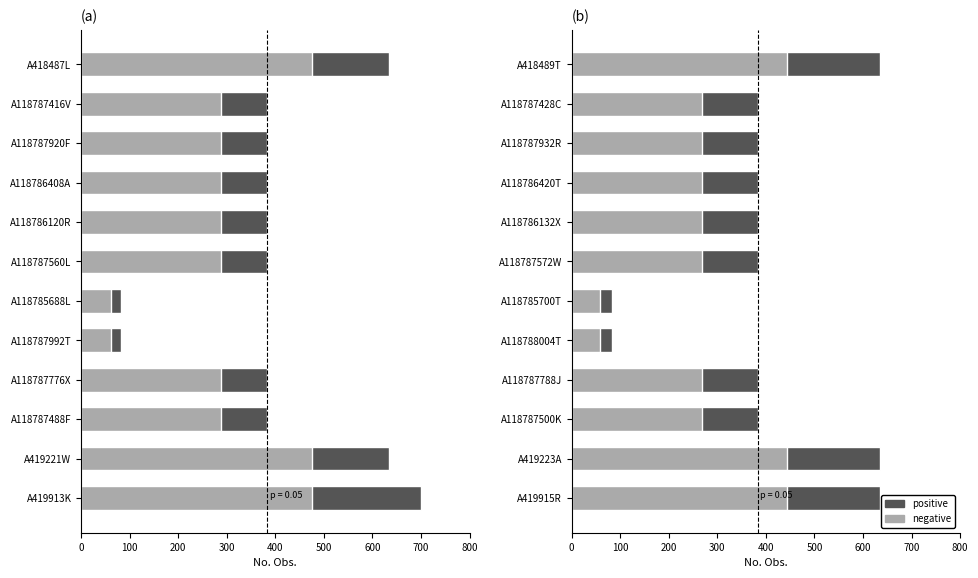

True or false: negative has a value of 249.8 at A419915R.

False